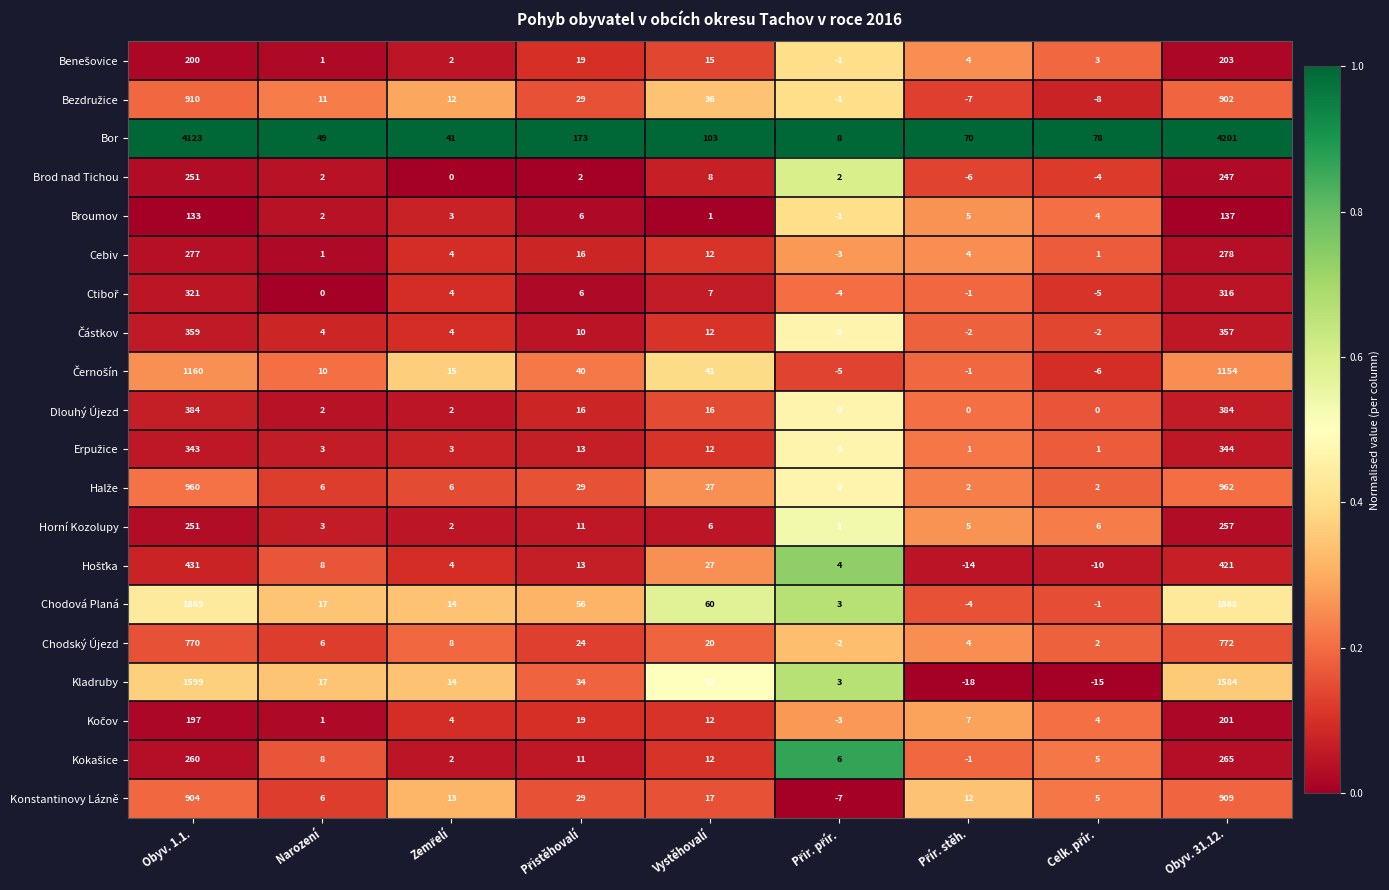

What is the sum of all Dlouhý Újezd values?

804